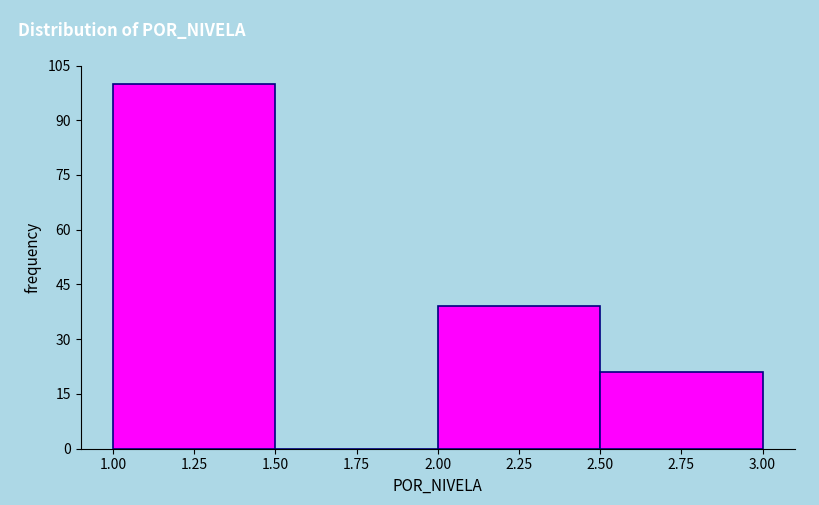

Reading left to right, list every bar in this chart as the range it spans on the x-axis followed by its height. The values are not printed on the chart, so give them approximately, as read against the axis.

1.00 to 1.50: 100
1.50 to 2.00: 0
2.00 to 2.50: 40
2.50 to 3.00: 22